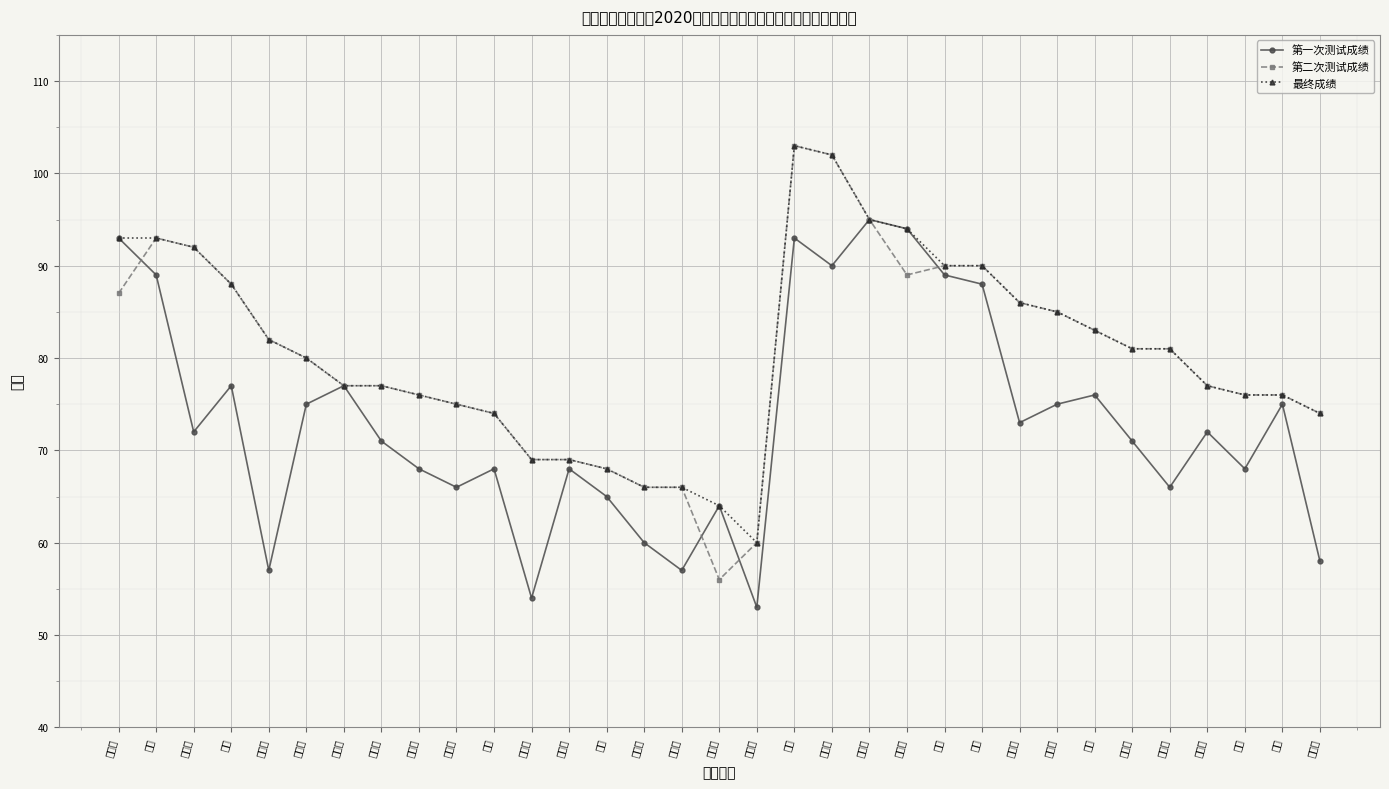

At which label does 第二次测试成绩 reach its minimum?

陈佳洁